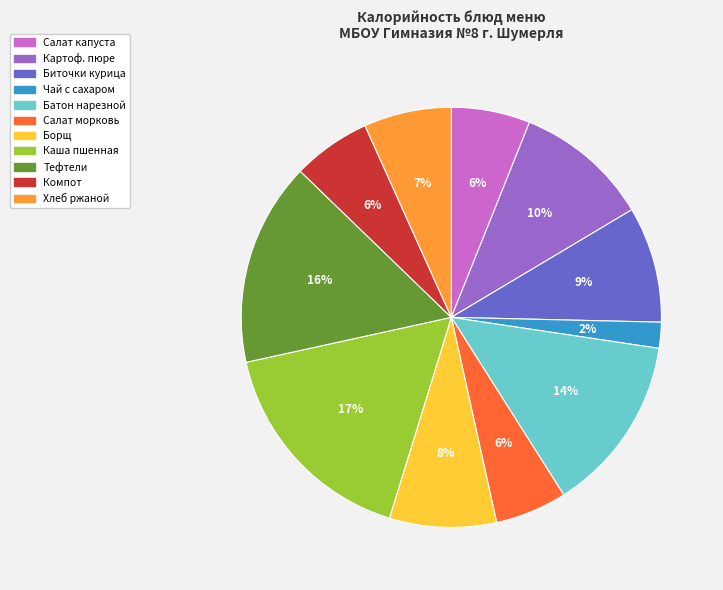

Does Батон нарезной represent more than half of the total?

No